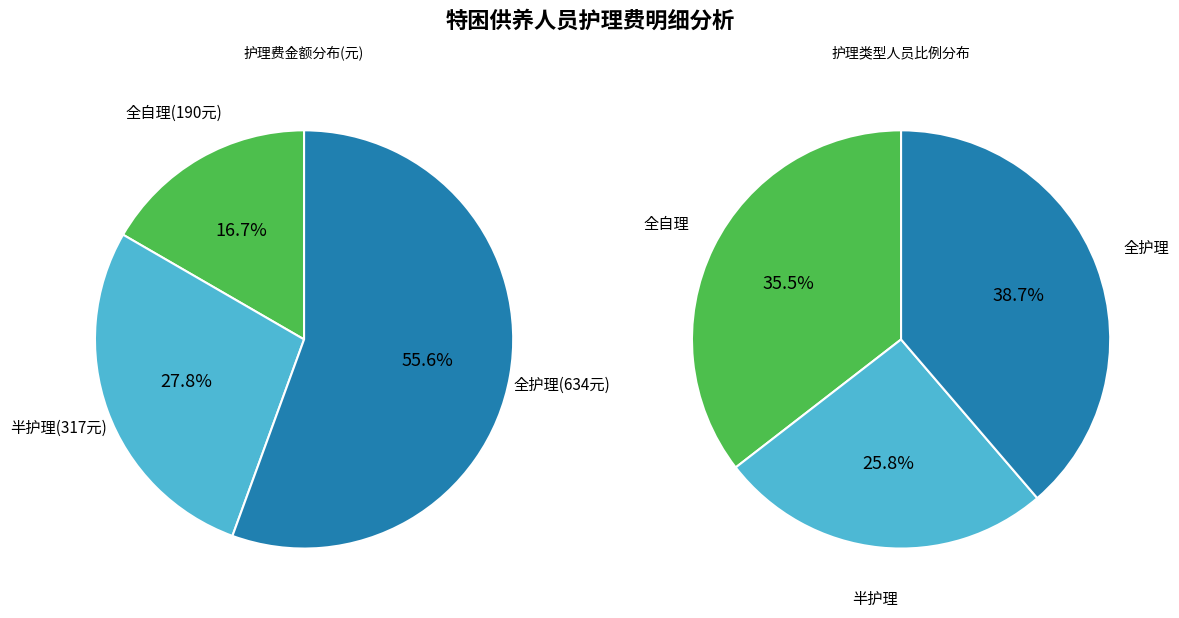

To the nearest percent, what is the average slice percentage?

33%